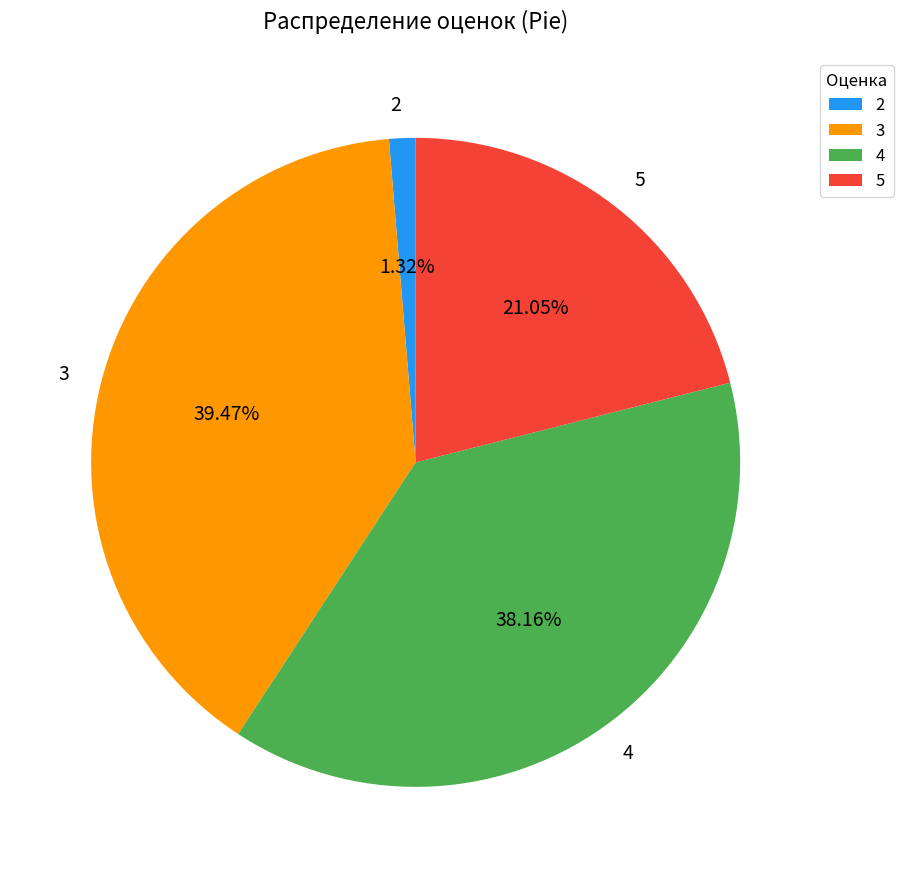

To the nearest percent, what is the difference between the largest and smallest slice percentages?

38%